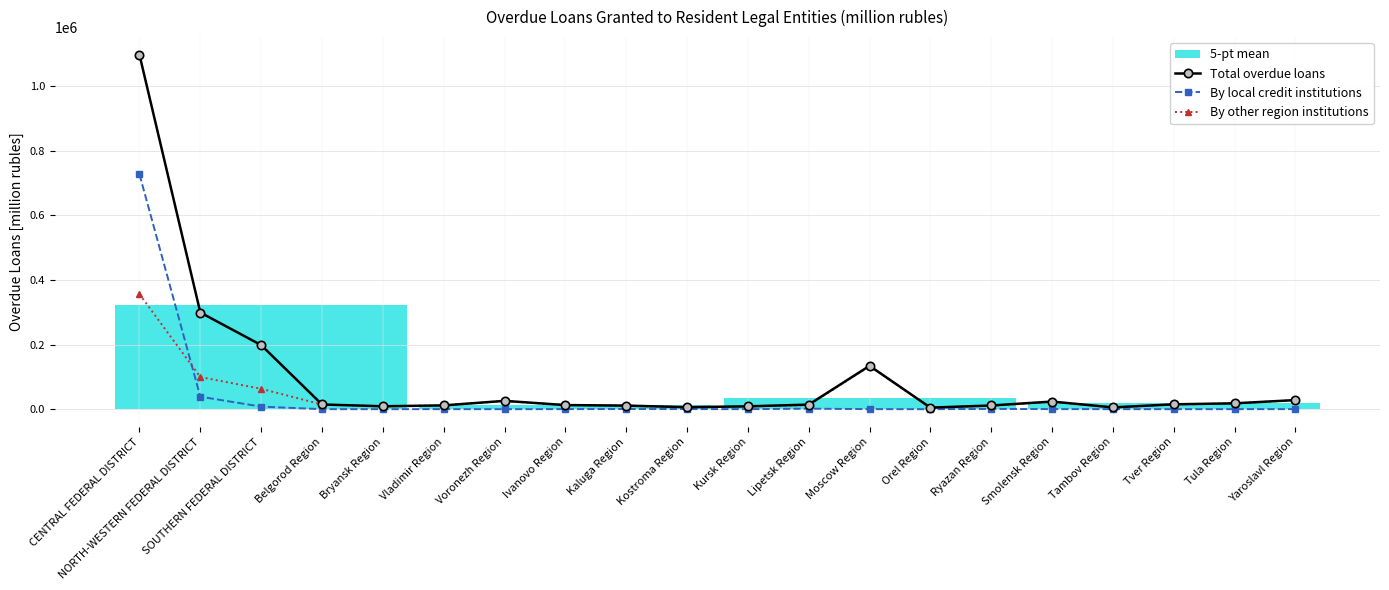

Rank the categories by Total overdue loans value from highest to lowest.

CENTRAL FEDERAL DISTRICT, NORTH-WESTERN FEDERAL DISTRICT, SOUTHERN FEDERAL DISTRICT, Moscow Region, Yaroslavl Region, Voronezh Region, Smolensk Region, Tula Region, Tver Region, Belgorod Region, Lipetsk Region, Ivanovo Region, Vladimir Region, Ryazan Region, Kaluga Region, Bryansk Region, Kursk Region, Kostroma Region, Tambov Region, Orel Region